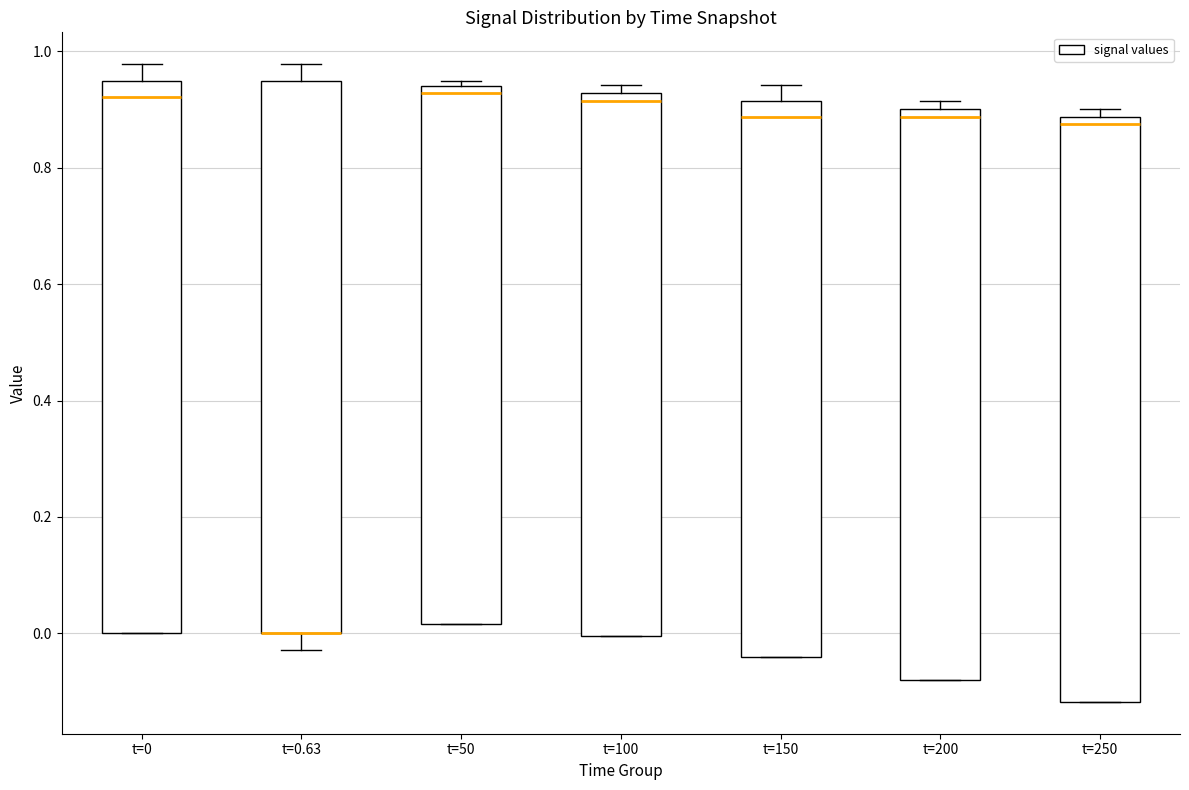

Where is the lower edge of the box for t=150 on the y-axis? The values are not printed on the chart, so give them approximately, as read against the axis.

-0.04